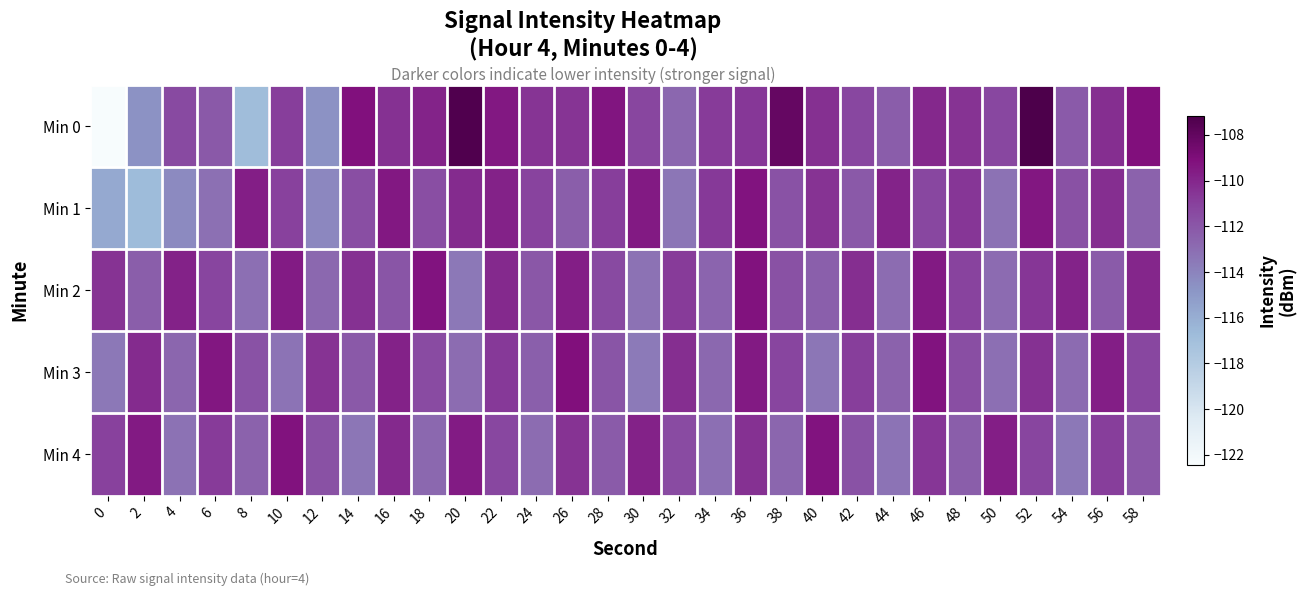

How many distinct data groups are displayed?

5